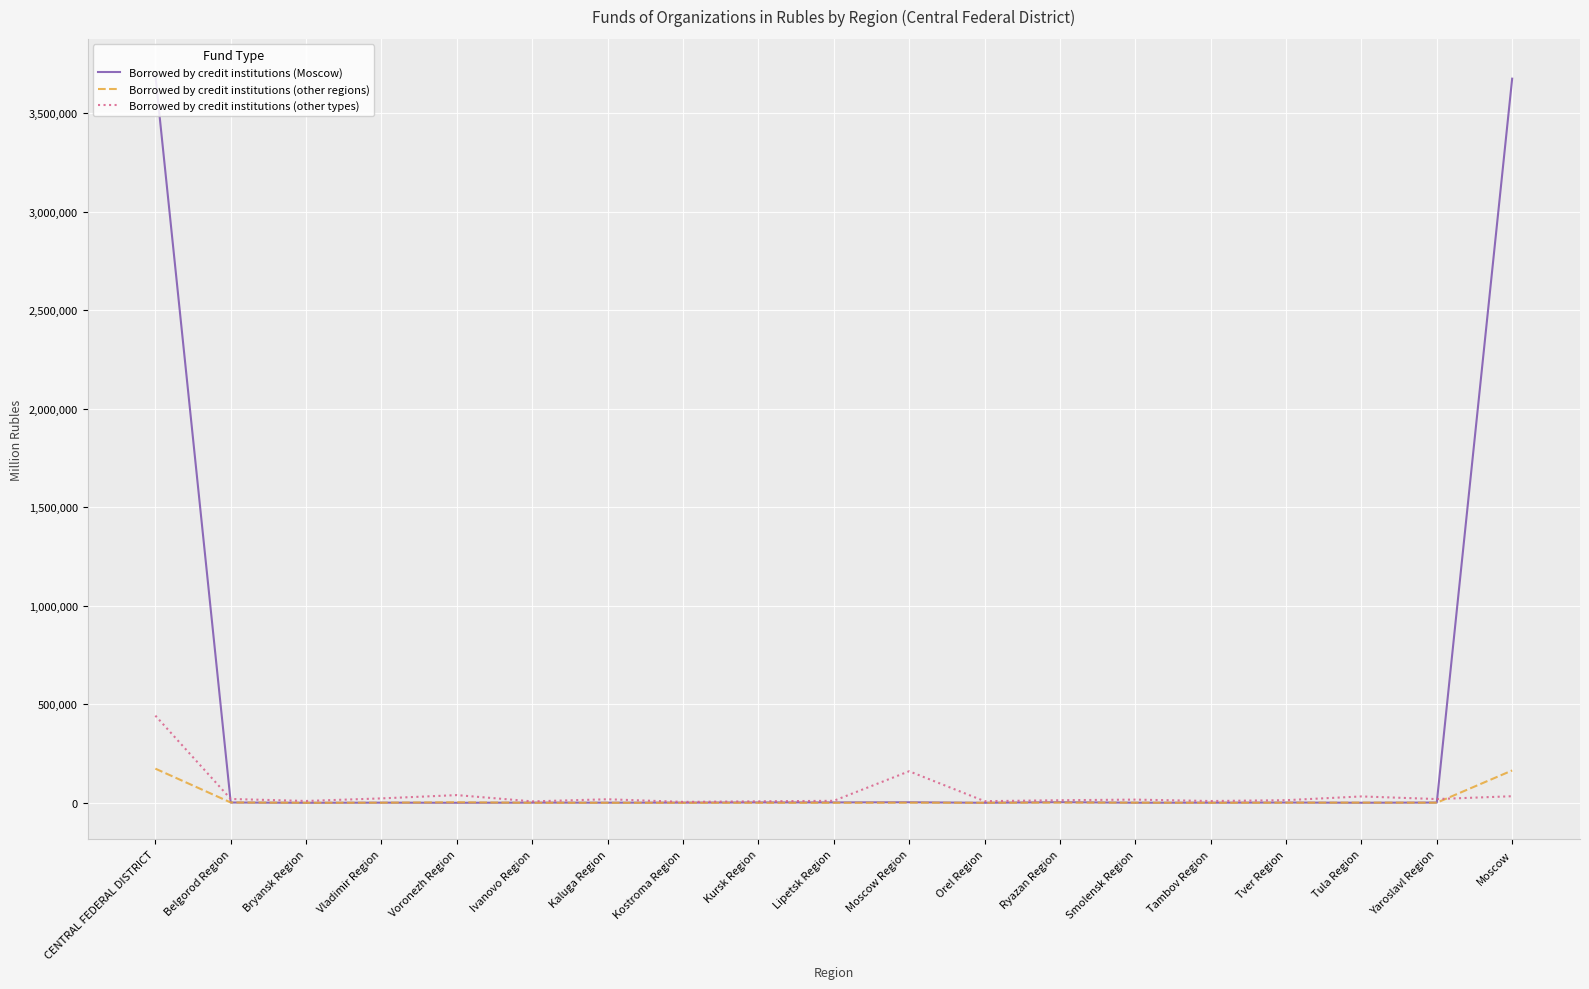

Does the chart have visible grid lines?

Yes